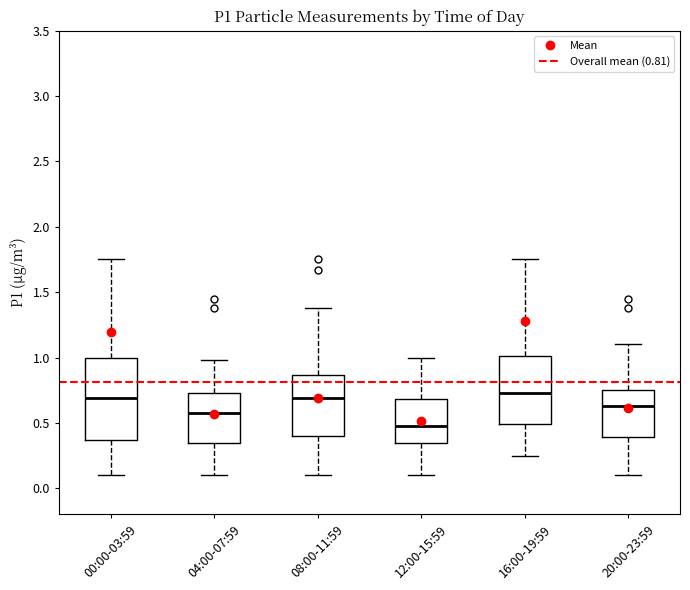

Reading left to right, transcribe this box plot: for each box, give where its median line is, the range the box spans, and where its two whiskers end, as read against the y-axis. The values are not printed on the chart, so give them approximately, as read against the axis.

00:00-03:59: median 0.70, box 0.35 to 1.00, whiskers 0.10 to 1.75
04:00-07:59: median 0.60, box 0.35 to 0.75, whiskers 0.10 to 1.00
08:00-11:59: median 0.70, box 0.40 to 0.85, whiskers 0.10 to 1.40
12:00-15:59: median 0.50, box 0.35 to 0.70, whiskers 0.10 to 1.00
16:00-19:59: median 0.75, box 0.50 to 1.00, whiskers 0.25 to 1.75
20:00-23:59: median 0.65, box 0.40 to 0.75, whiskers 0.10 to 1.10